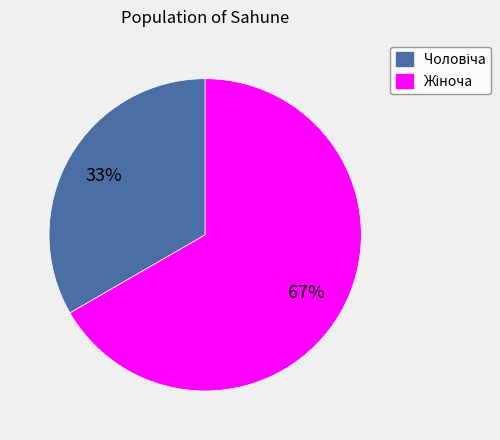

To the nearest percent, what is the average slice percentage?

50%